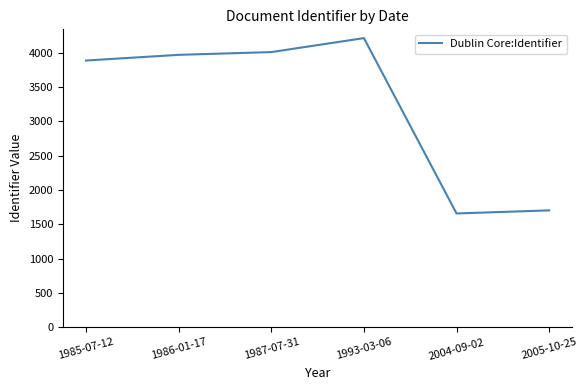

Where is the data nearest to the value 2937?

1985-07-12